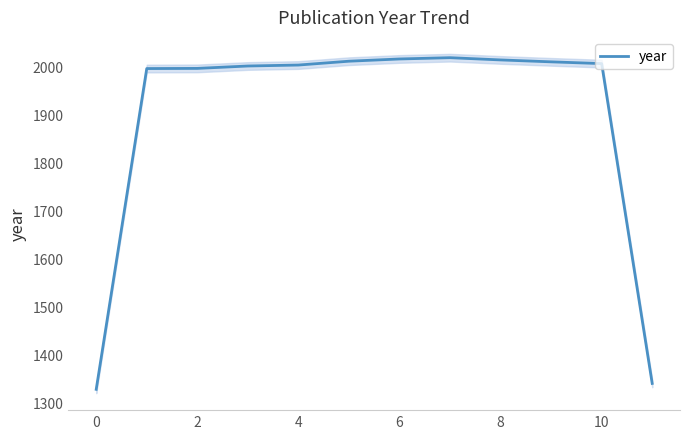

What is the difference between the maximum and minimum values?

691.7